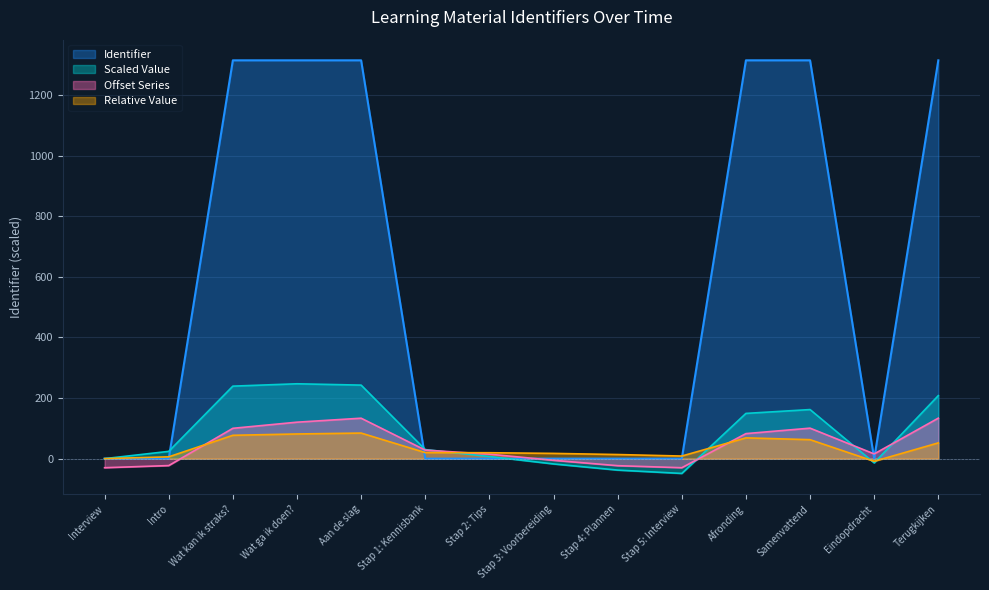

How many points are higher than both their immediate neighbors (excluding endpoints)?

2